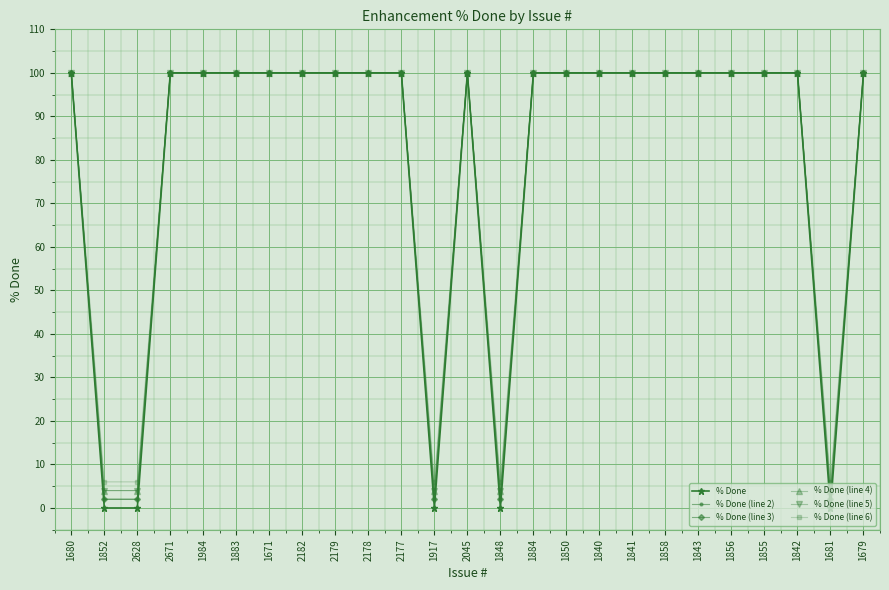

Does the chart have visible grid lines?

Yes